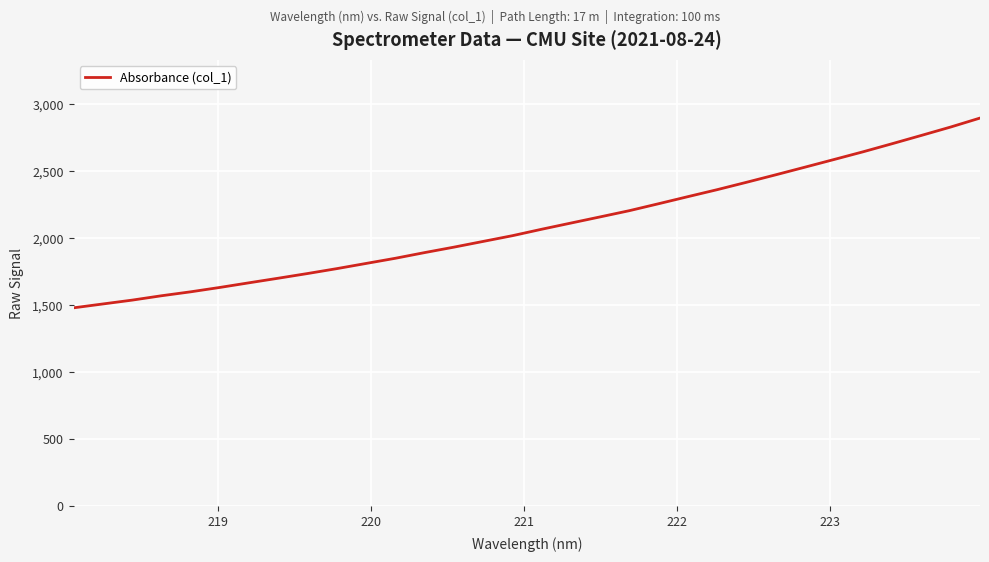

How many distinct data groups are displayed?

1